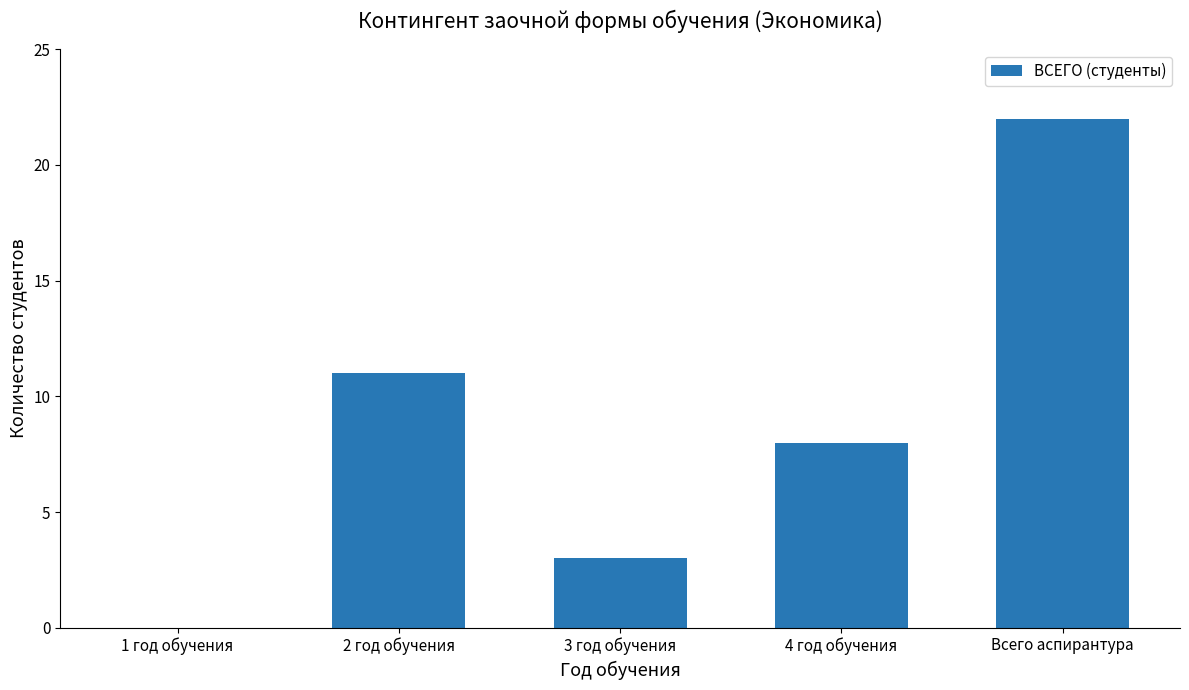

At which category does the chart reach its peak across all series?

Всего аспирантура